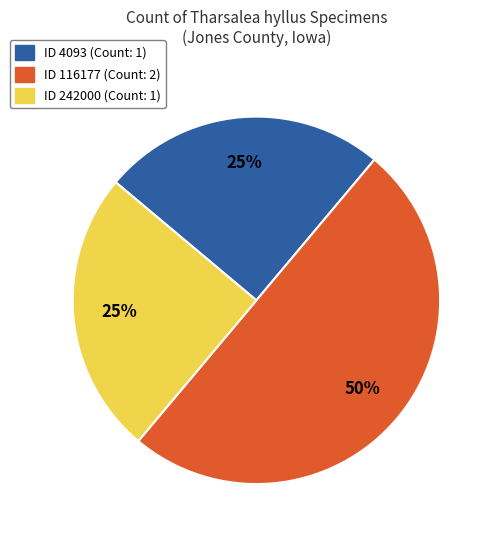

To the nearest percent, what is the average slice percentage?

33%